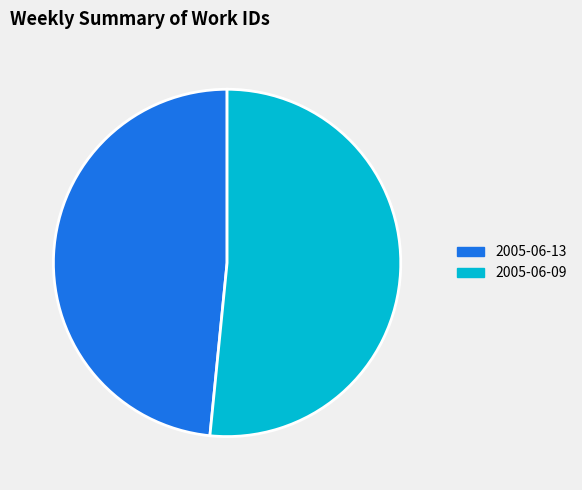

What is the smallest slice in the pie chart?

2005-06-13